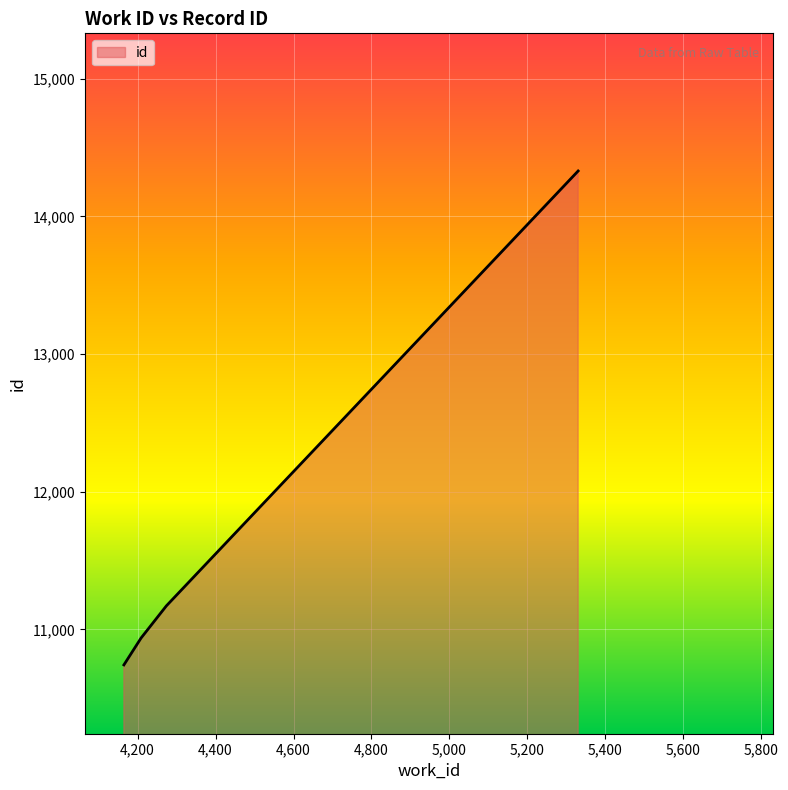

What is the sum of all values?

47180